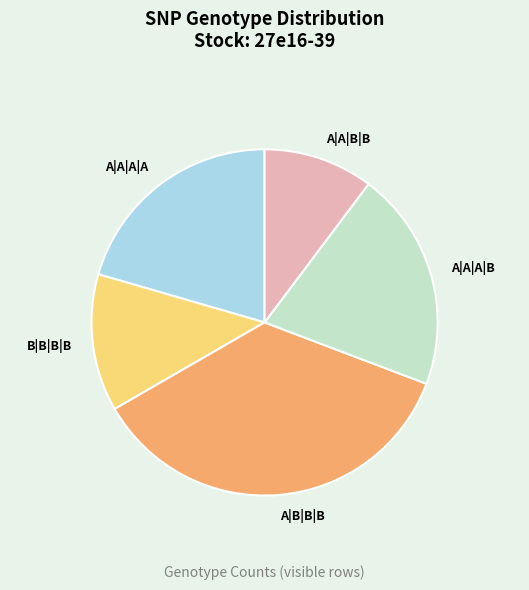

What is the smallest slice in the pie chart?

A|A|B|B